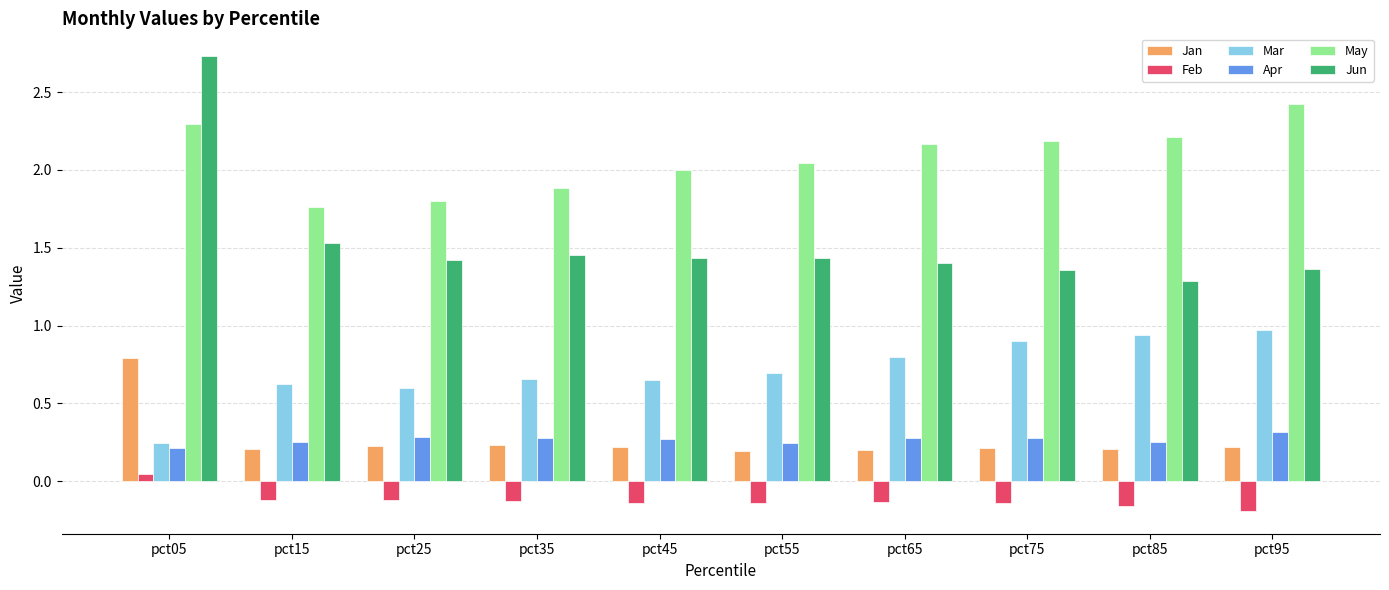

At how many categories does at least one series exceed 1?

10